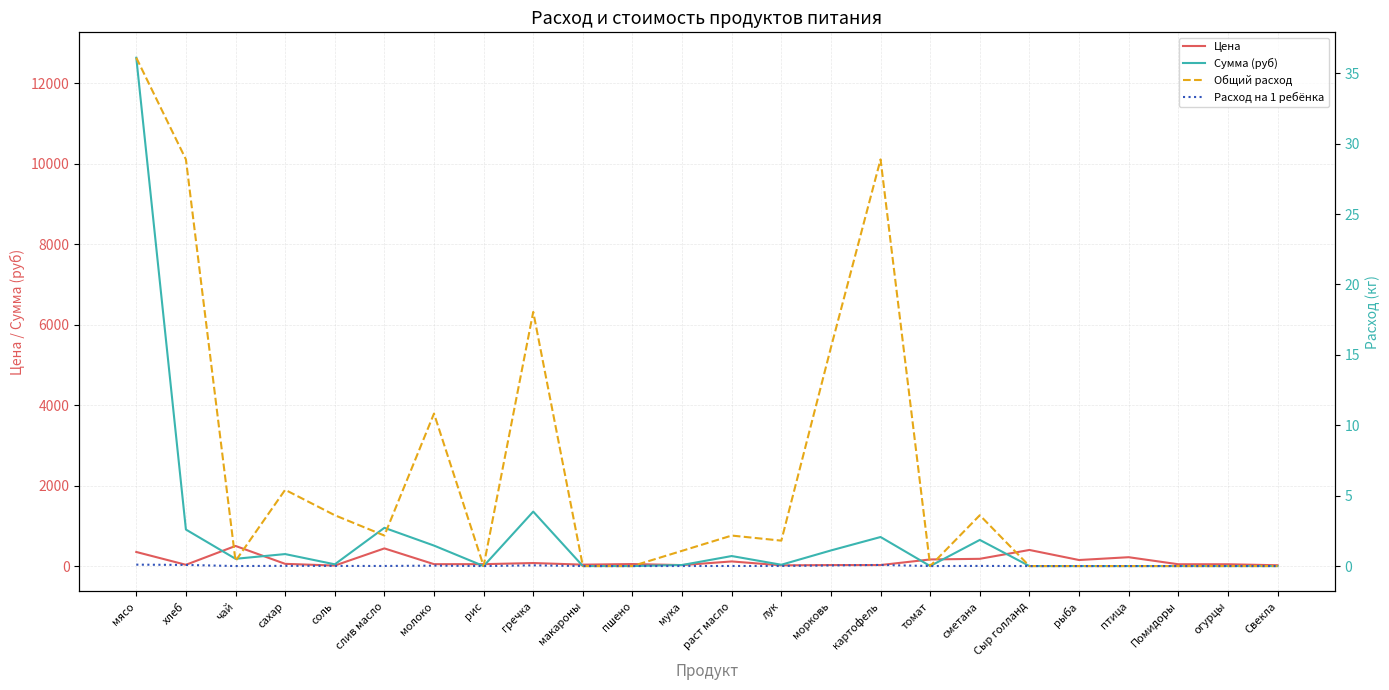

What are all the series names shown in the legend?

Цена, Сумма (руб), Общий расход, Расход на 1 ребёнка